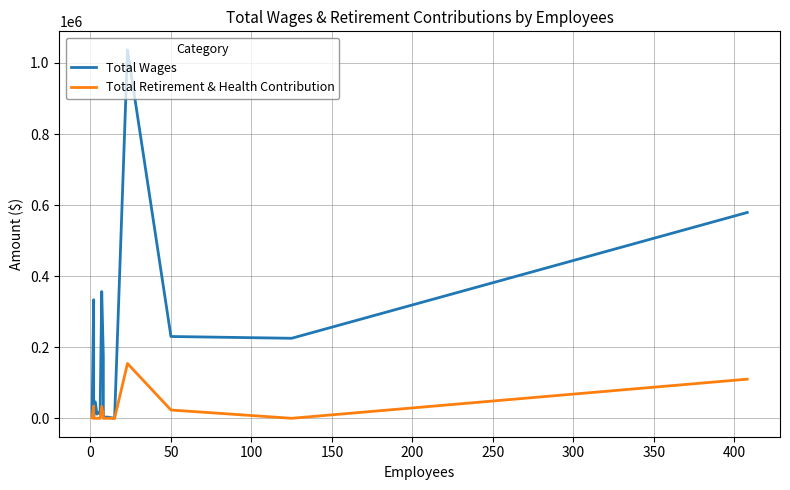

At how many categories does at least one series exceed 526382?

2